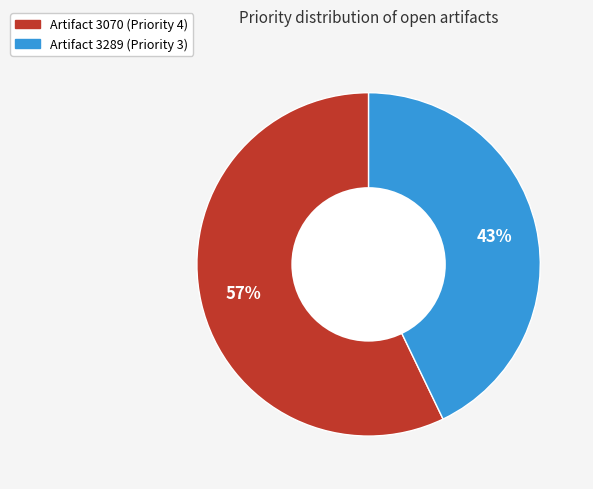

To the nearest percent, what is the average slice percentage?

50%